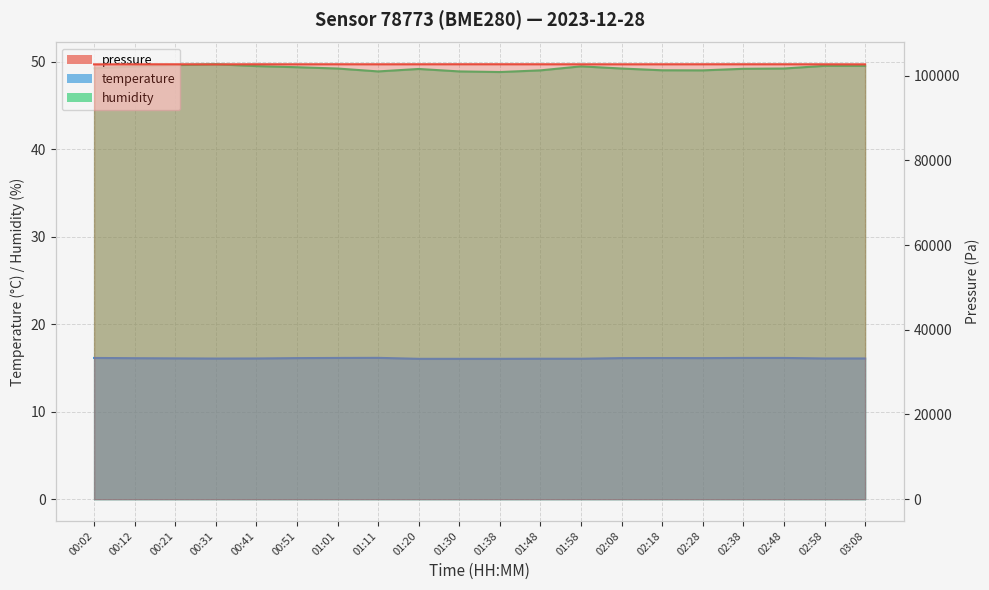

What are all the series names shown in the legend?

pressure, temperature, humidity